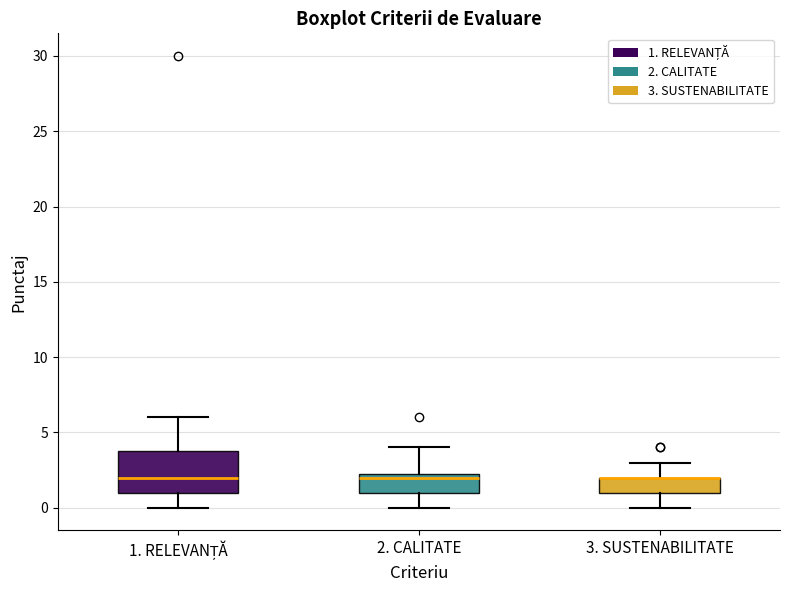

Reading left to right, transcribe this box plot: for each box, give where its median line is, the range the box spans, and where its two whiskers end, as read against the y-axis. The values are not printed on the chart, so give them approximately, as read against the axis.

1. RELEVANȚĂ: median 2.0, box 1.0 to 4.0, whiskers 0.0 to 6.0
2. CALITATE: median 2.0, box 1.0 to 2.5, whiskers 0.0 to 4.0
3. SUSTENABILITATE: median 2.0 (drawn on the box's upper edge), box 1.0 to 2.0, whiskers 0.0 to 3.0